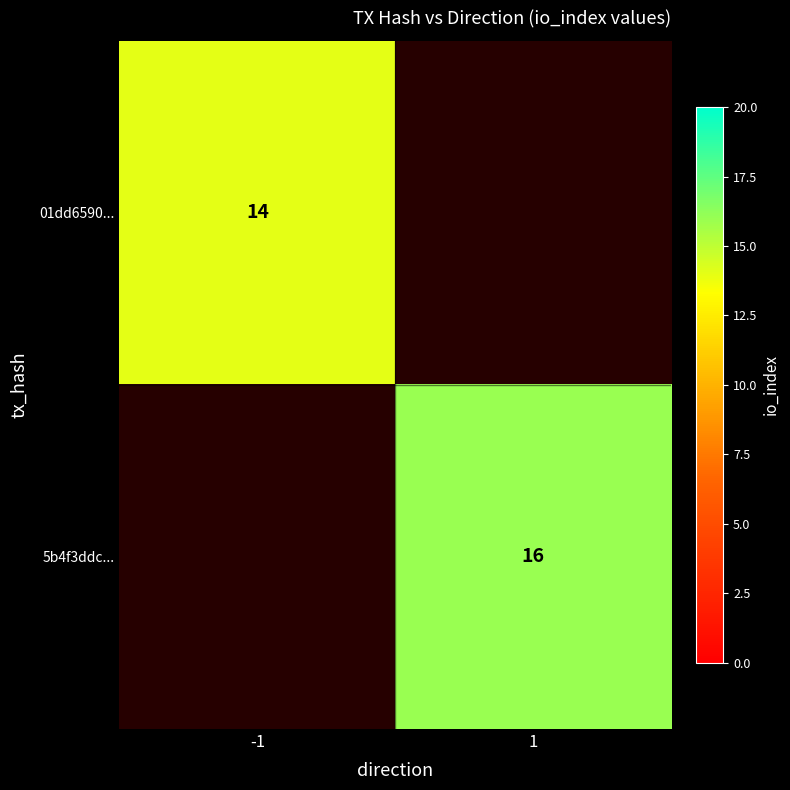

The value of 01dd6590... at -1 is 19. True or false?

False